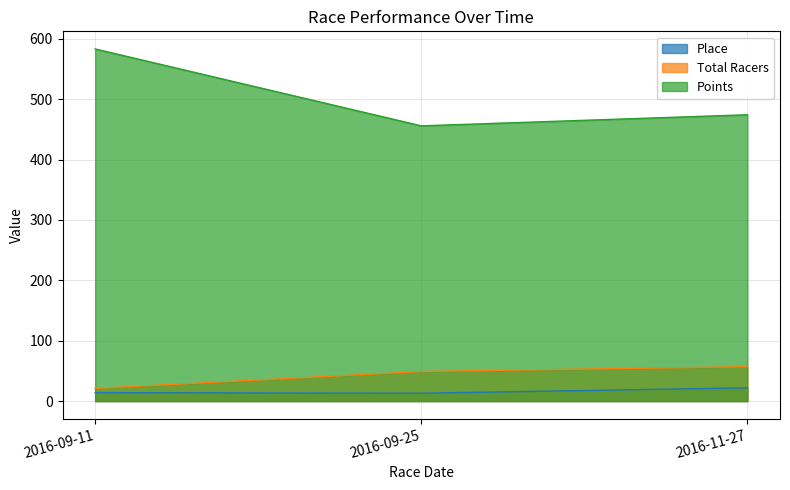

The Total Racers series shows 57.0 at 2016-11-27. True or false?

True